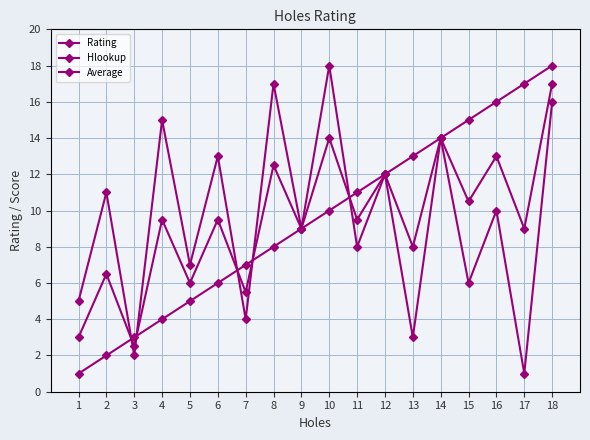

What is the difference between the maximum and minimum values in the Hlookup series?

17.0